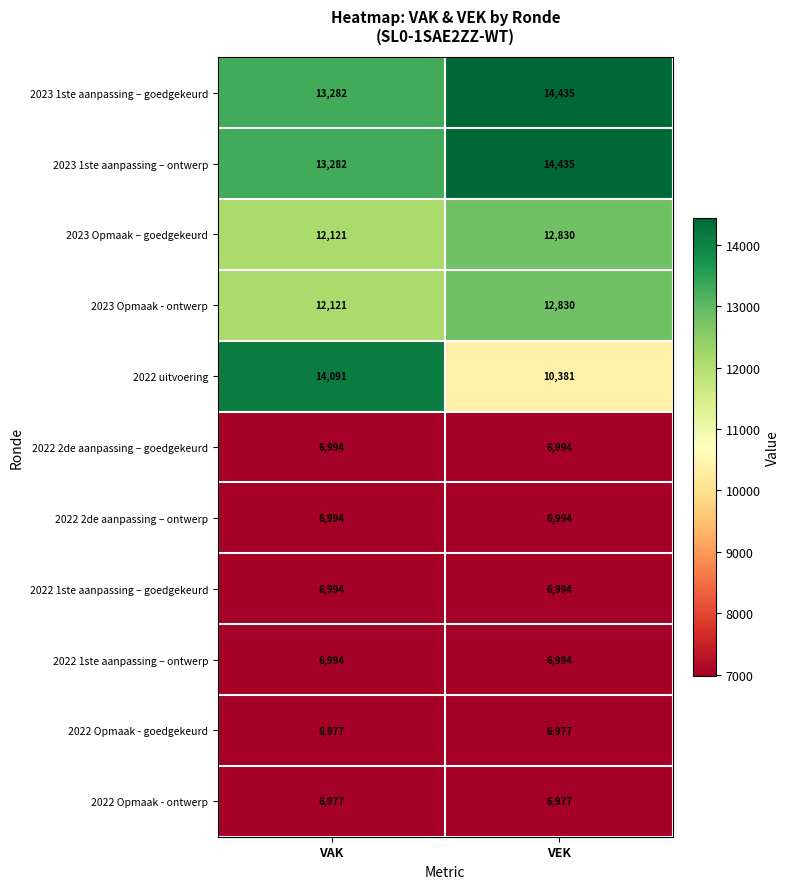

What is the maximum value shown in the chart?

14435